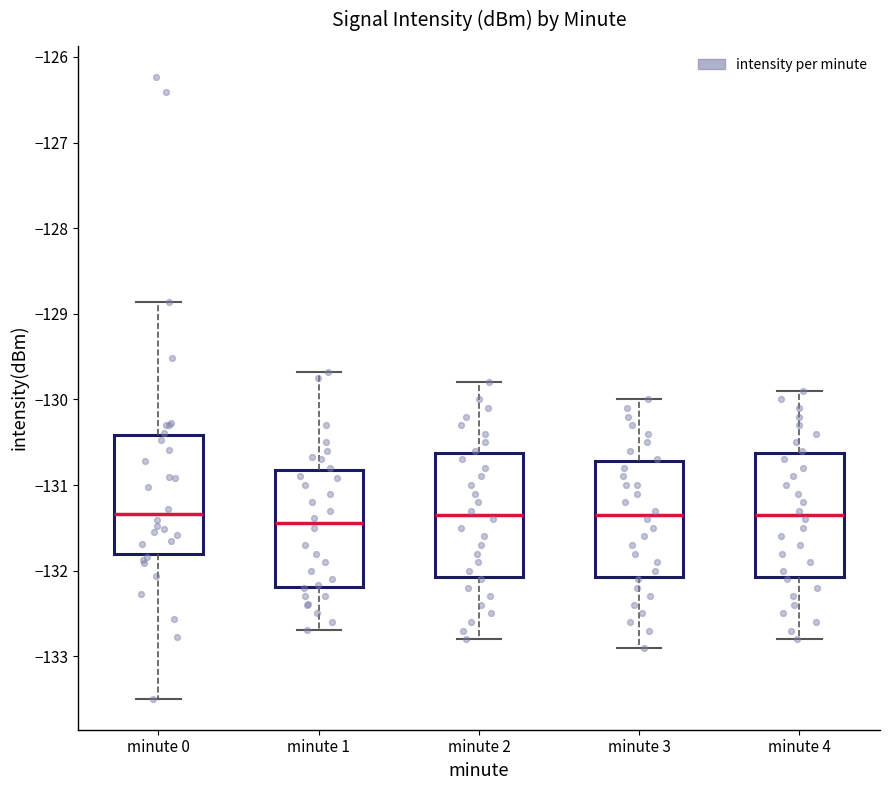

Where does the upper whisker of the box for minute 4 end on the y-axis? The values are not printed on the chart, so give them approximately, as read against the axis.

-129.9